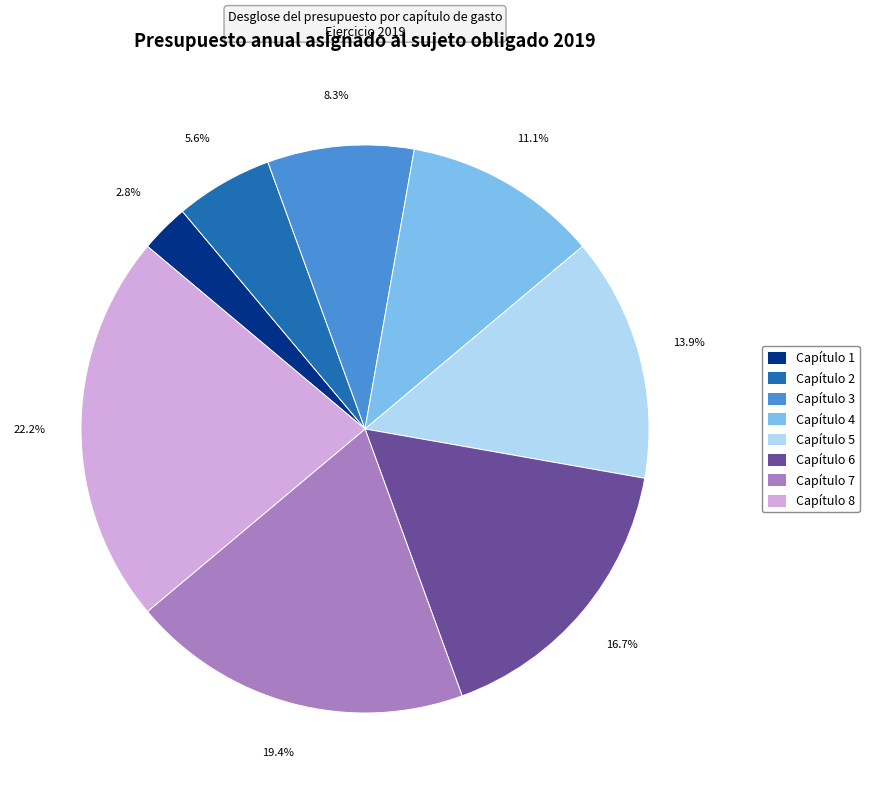

The Capítulo 3 slice represents 1% of the pie. True or false?

False